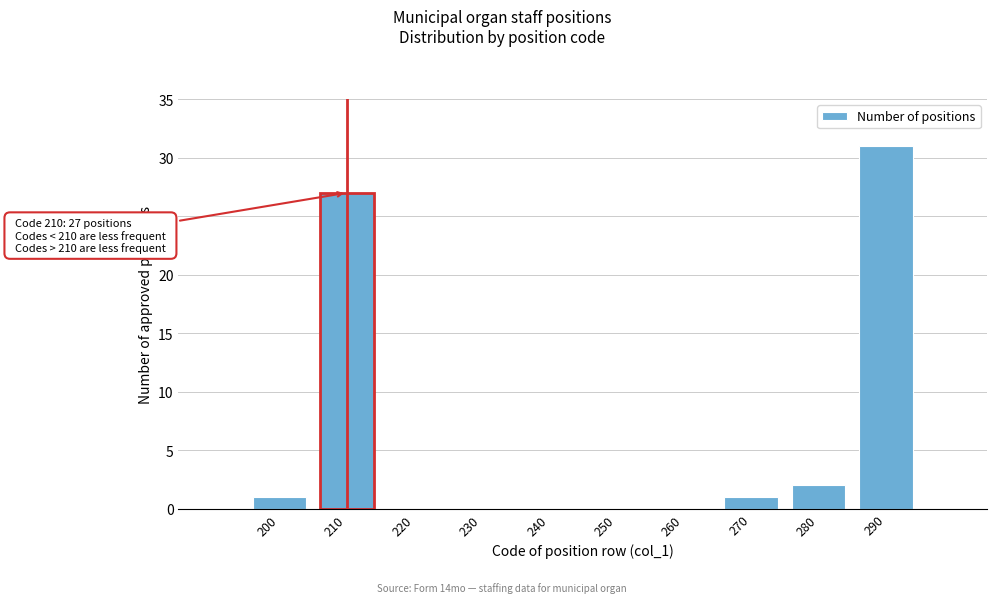

Reading left to right, what are all the values shown in this chart?

200=1	210=27	220=0	230=0	240=0	250=0	260=0	270=1	280=2	290=31